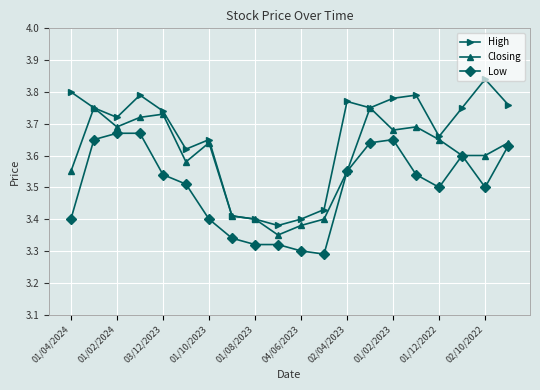

True or false: High has more than 0 interior local peaks.

True